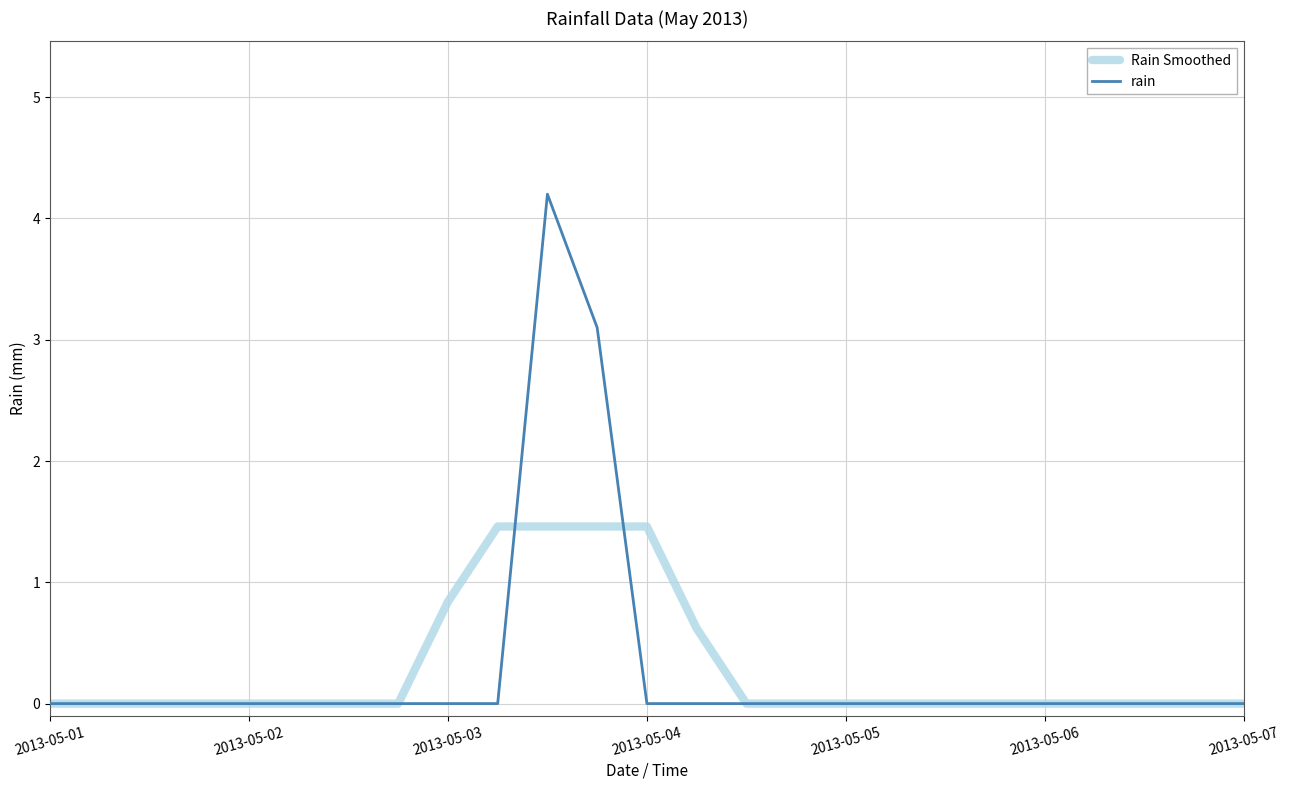

What are all the series names shown in the legend?

Rain Smoothed, rain